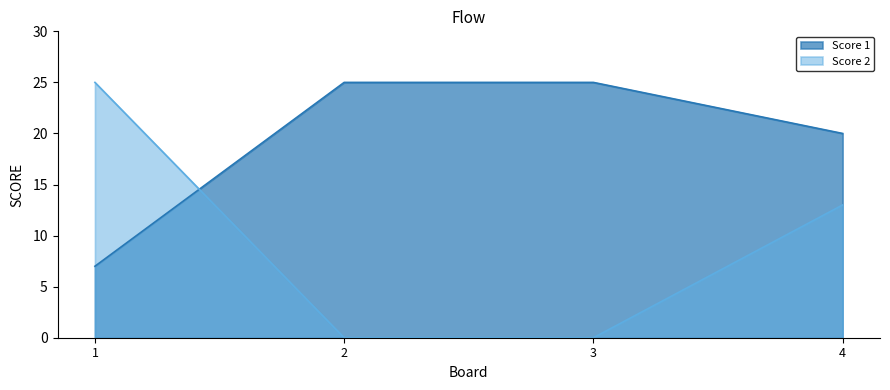

What is the difference between the highest and lowest values at 4?

7